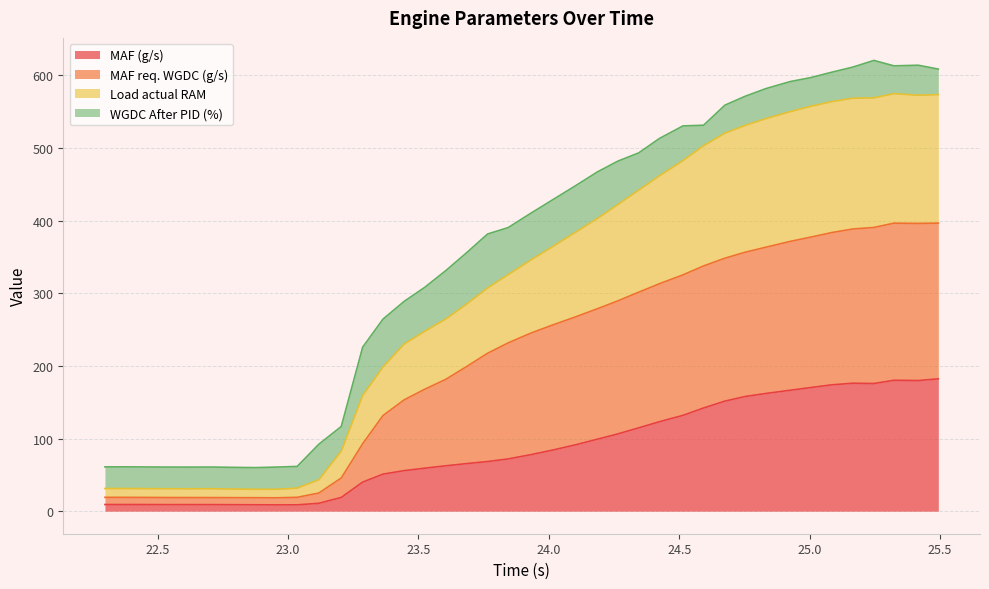

True or false: Load actual RAM and MAF req. WGDC (g/s) cross at least once.

False